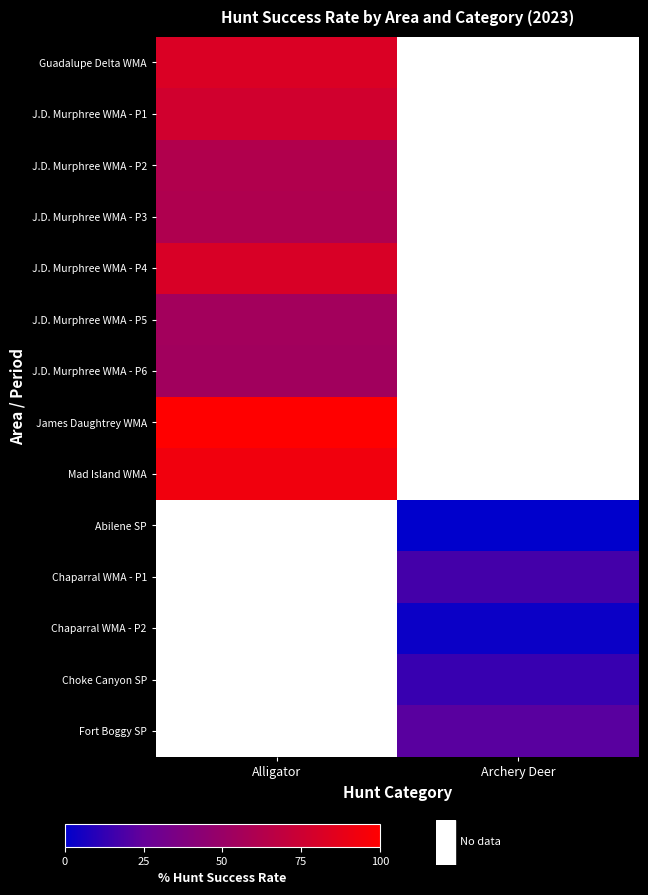

List the series in order of their overall mean, highest first.

Guadalupe Delta WMA, J.D. Murphree WMA - P1, J.D. Murphree WMA - P2, J.D. Murphree WMA - P3, J.D. Murphree WMA - P4, J.D. Murphree WMA - P5, J.D. Murphree WMA - P6, James Daughtrey WMA, Mad Island WMA, Abilene SP, Chaparral WMA - P1, Chaparral WMA - P2, Choke Canyon SP, Fort Boggy SP